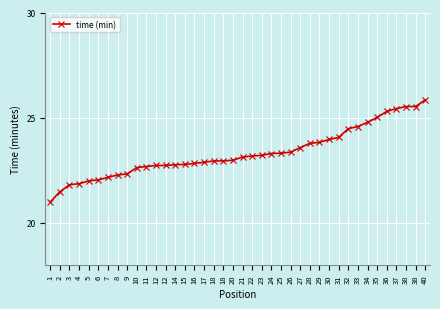

How many lines are shown in the chart?

1